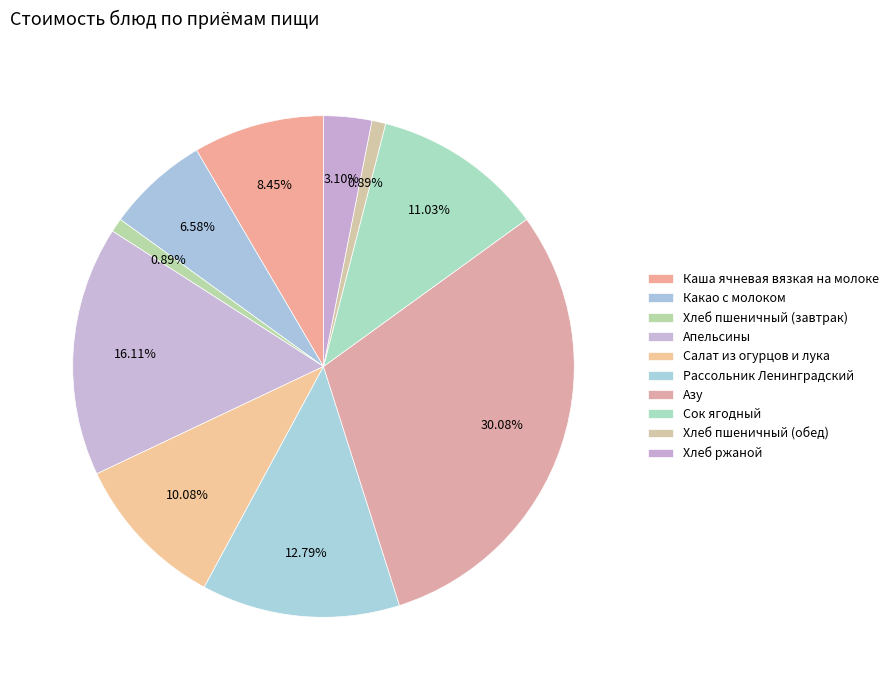

How many slices are in this pie chart?

10